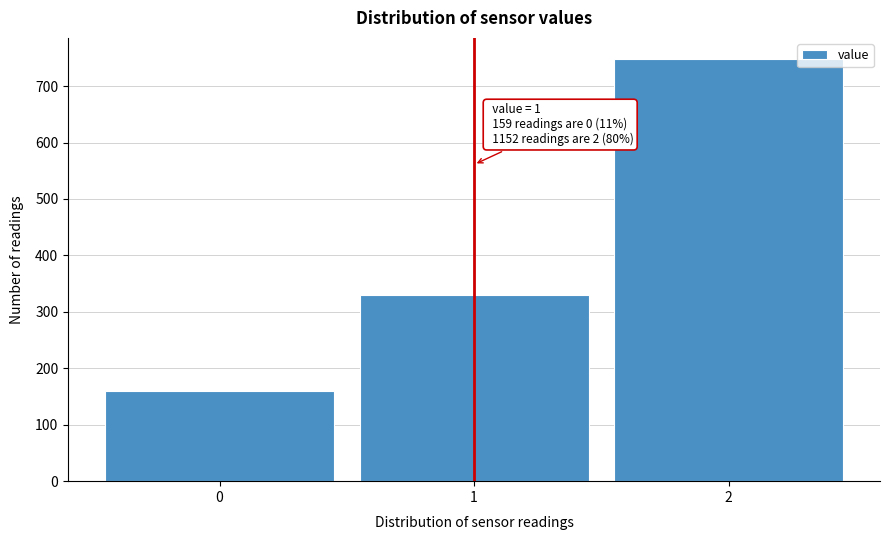

Reading right to left, transcribe all the data shown in this chart.

2=748	1=329	0=159